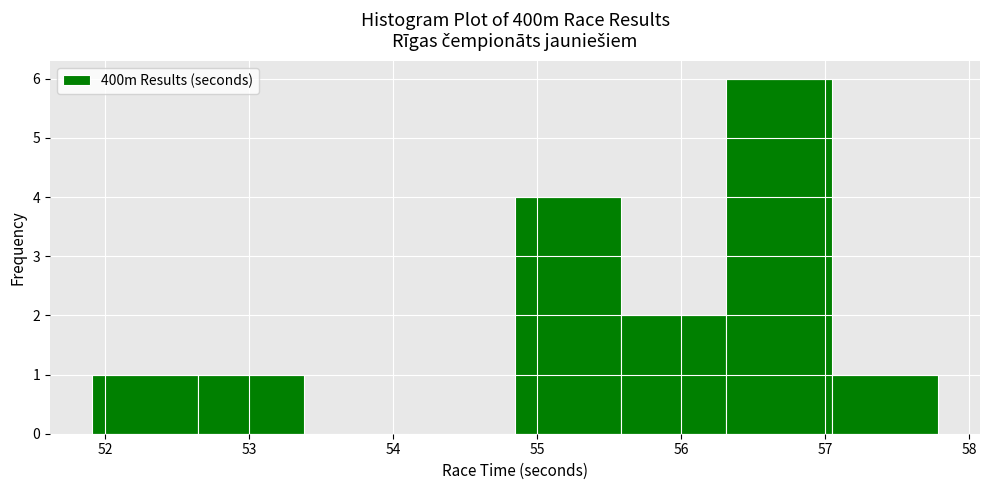

How tall is the bar that spans 54.8 to 55.6 on the x-axis? Neither the bar edges nor the heights are printed on the chart, so give them approximately, as read against the axes.

4